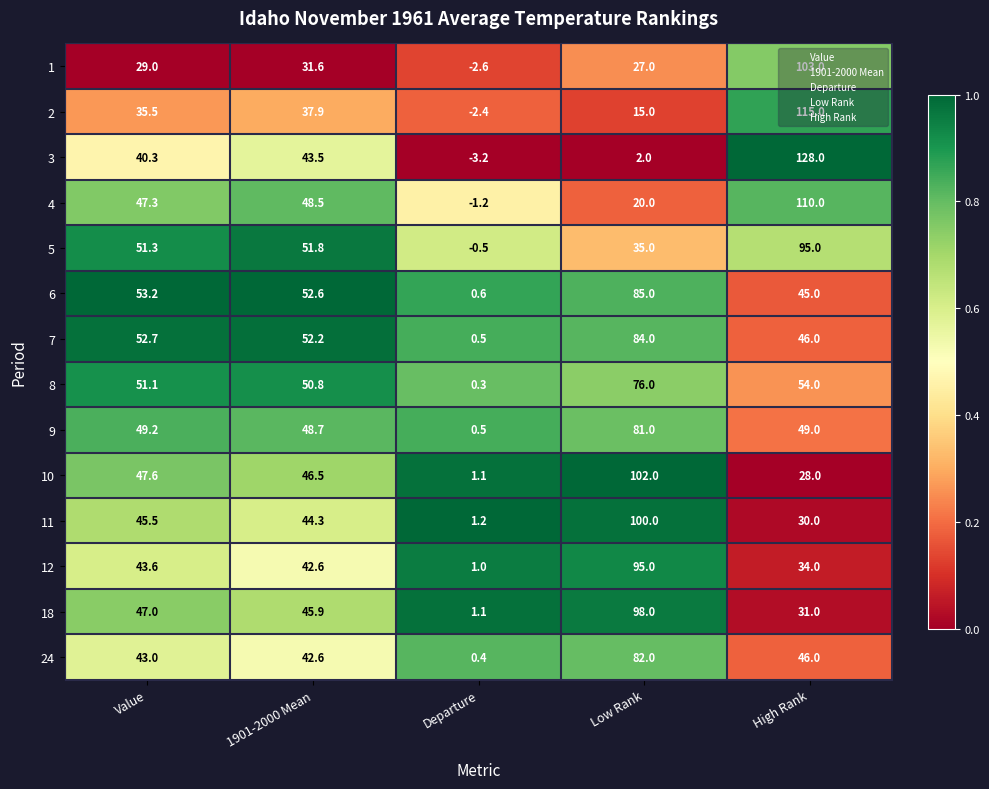

Is it true that 7 equals 52.7 at Value?

True